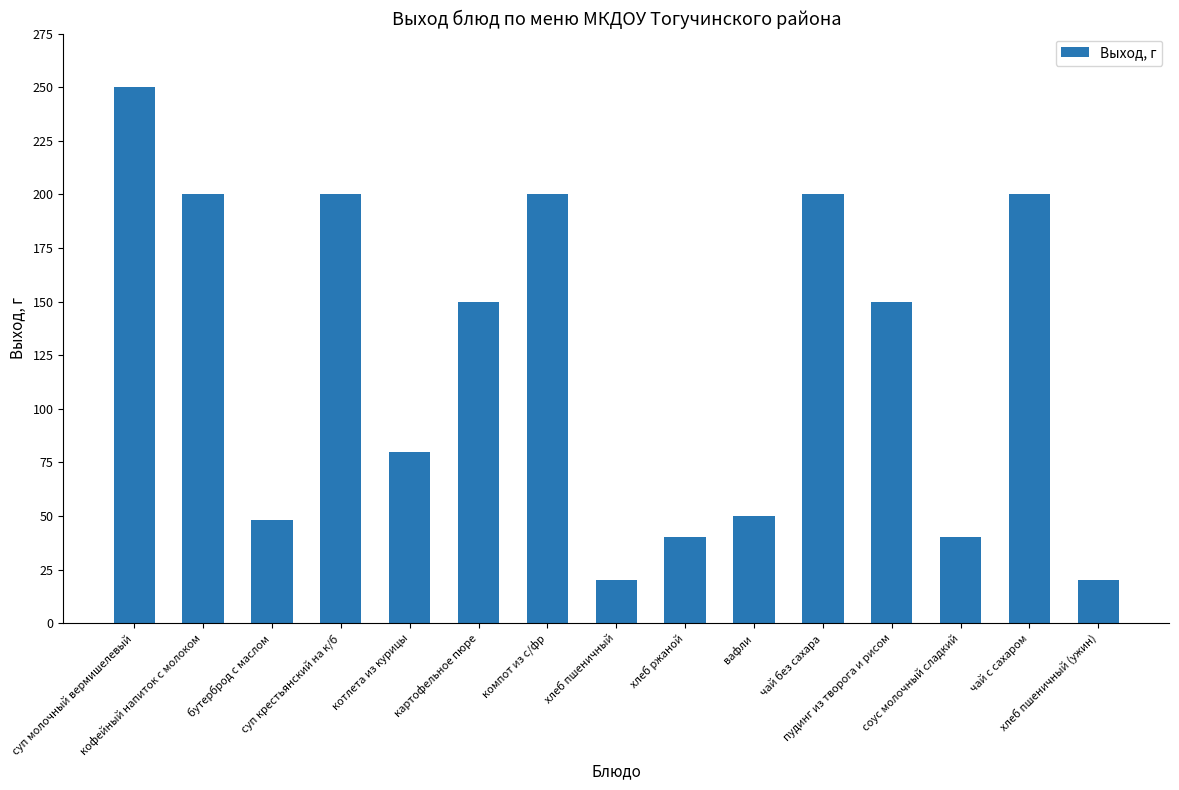

How many data points does each series have?

15